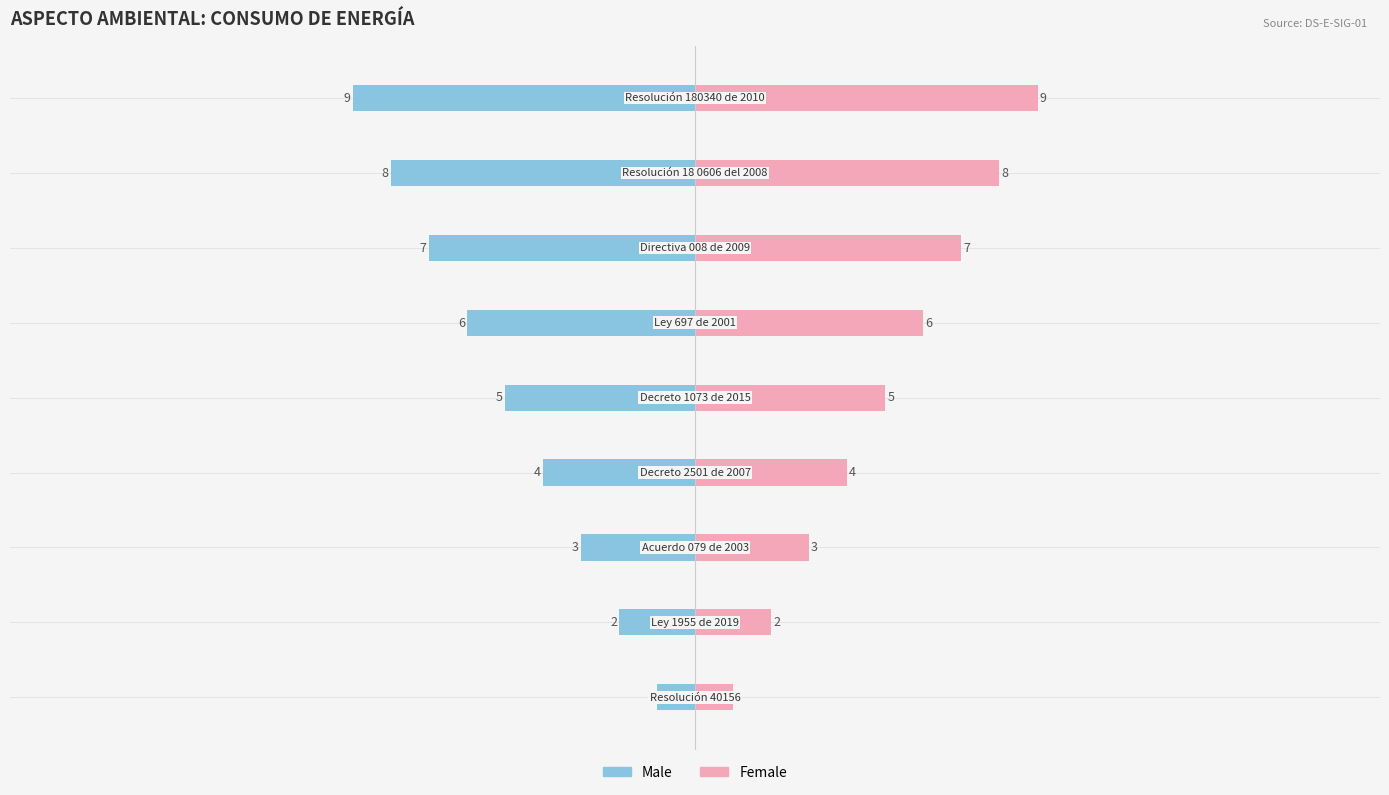

What are all the series names shown in the legend?

Male, Female